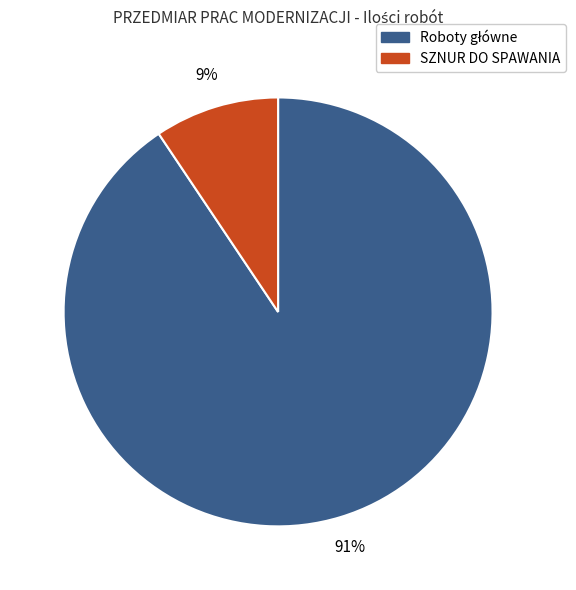

Does any single category account for the majority?

Yes